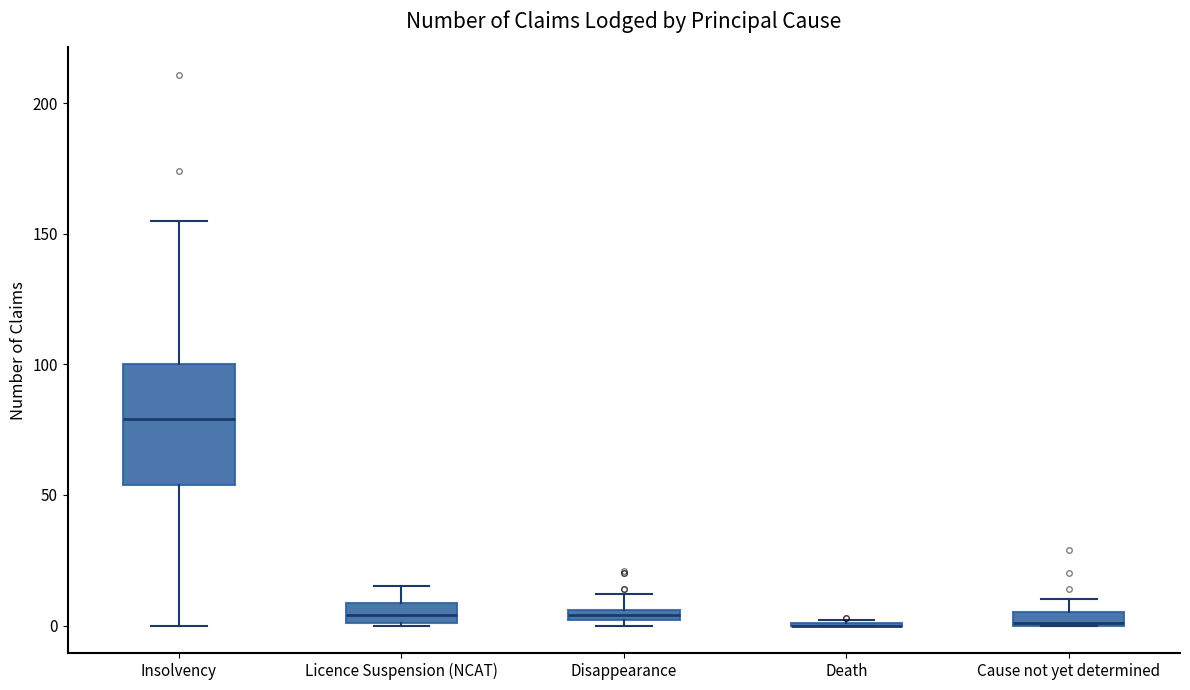

Which box is the tallest, from its lower edge to its upper edge?

Insolvency